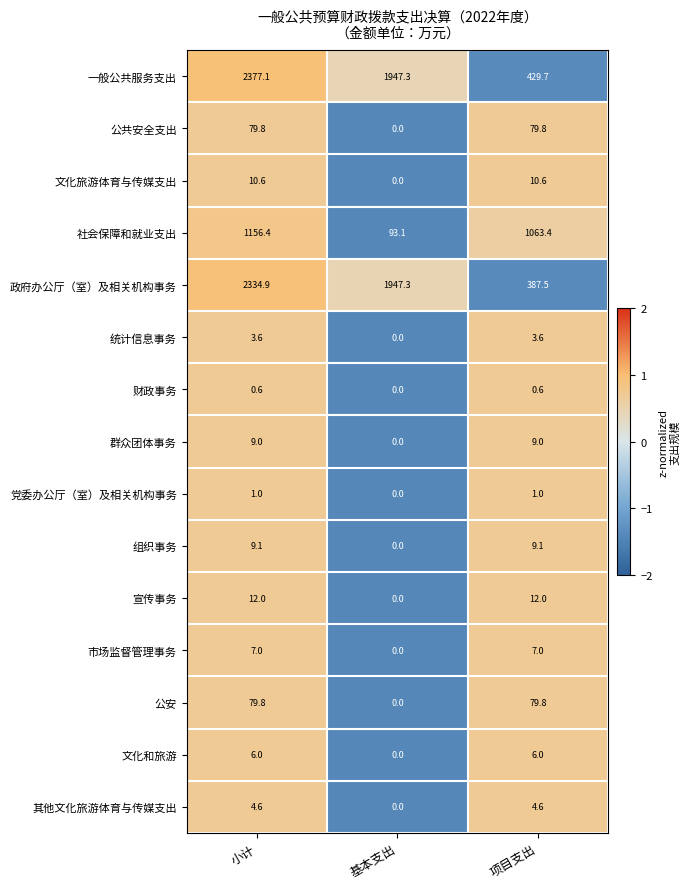

What is the difference between the 其他文化旅游体育与传媒支出 values at 基本支出 and 小计?

4.6